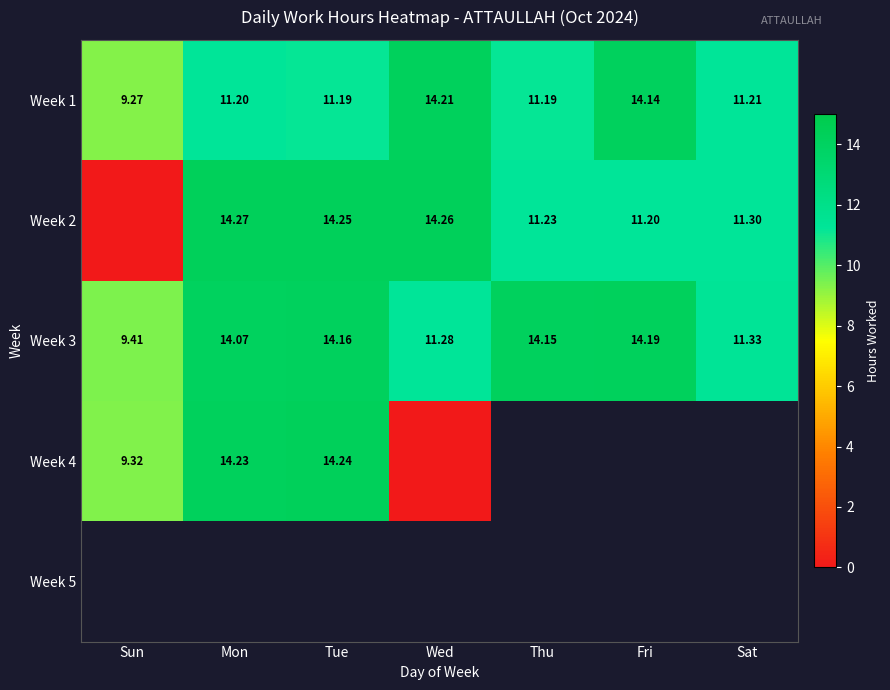

List the labels in order of Week 3 value, largest first.

Fri, Tue, Thu, Mon, Sat, Wed, Sun